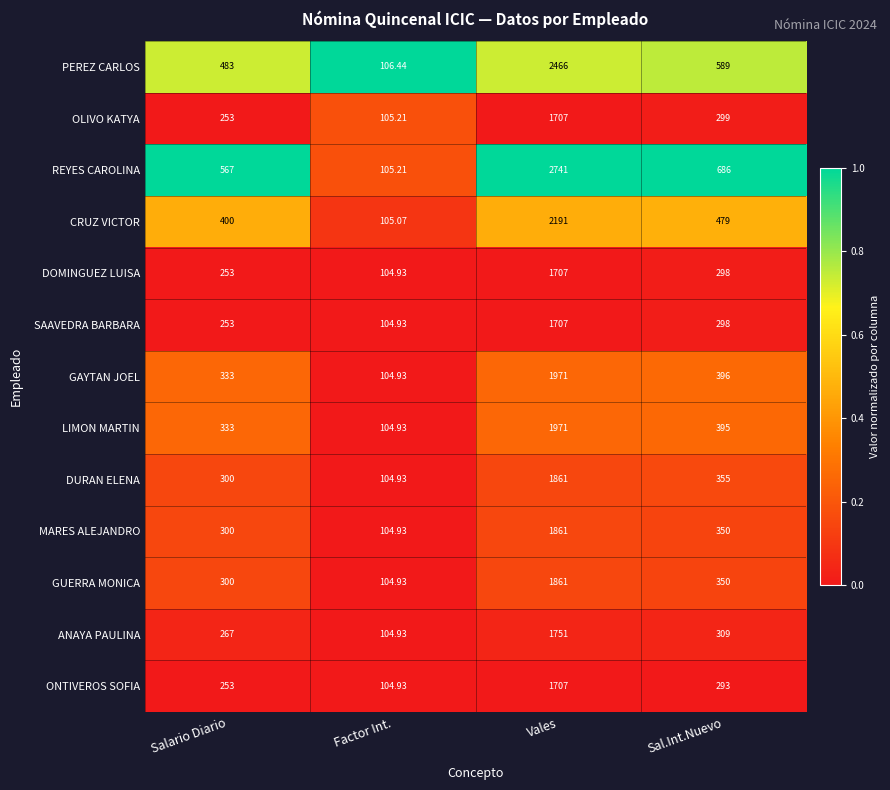

List the labels in order of SAAVEDRA BARBARA value, smallest first.

Factor Int., Salario Diario, Sal.Int.Nuevo, Vales